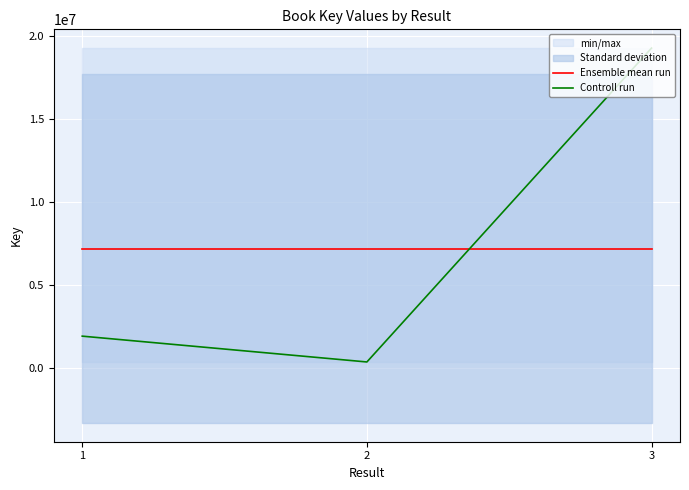

Is this an area chart (filled region under the line)?

No